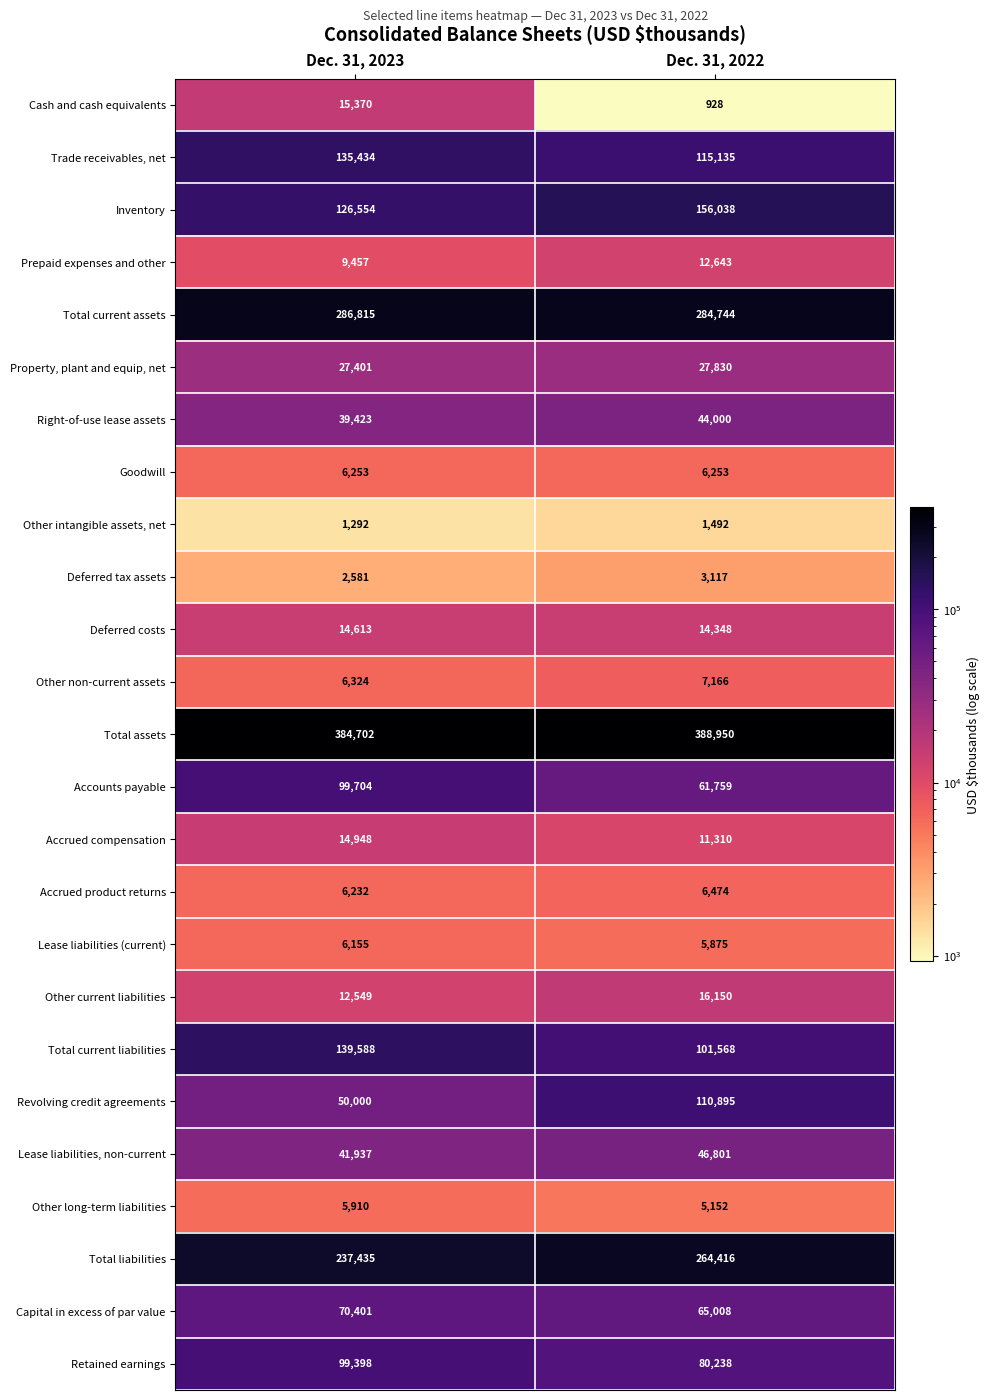

Which series has the largest total across all categories?

Total assets